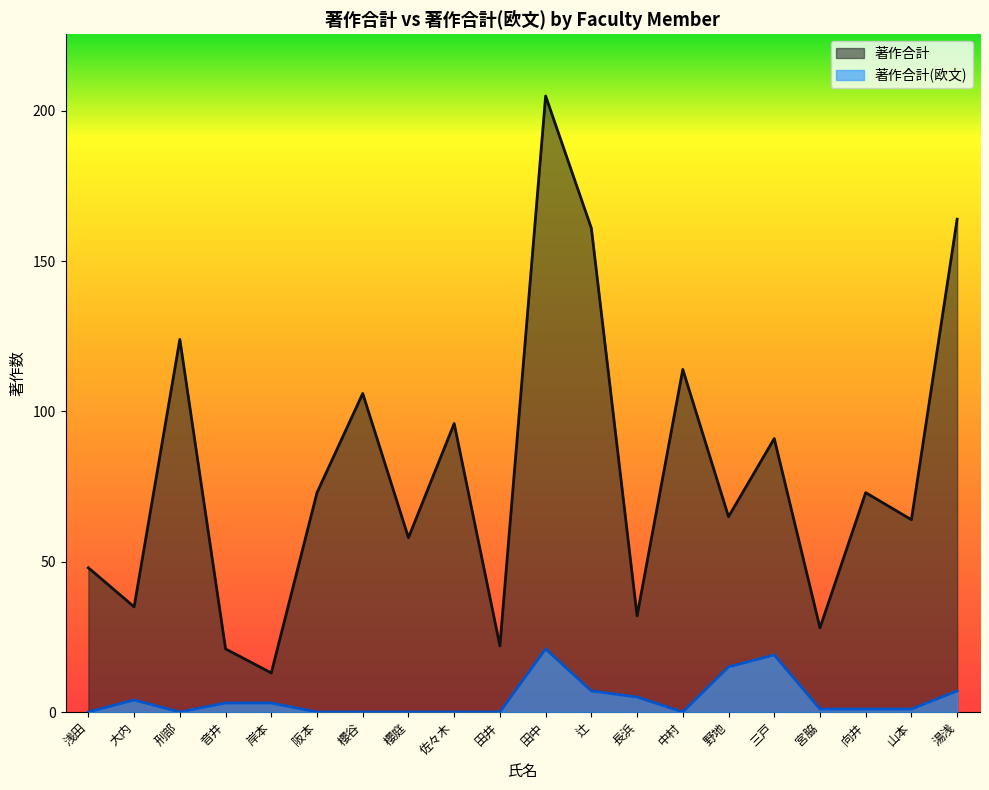

What is the label of the 9th point from the left?

佐々木